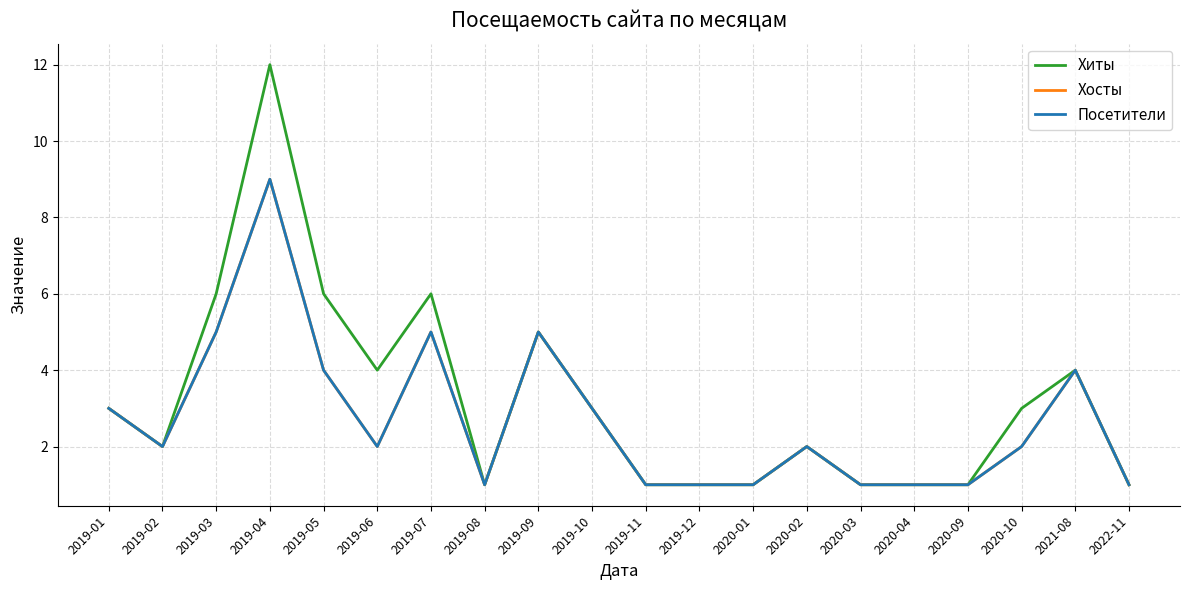

Rank the categories by Хиты value from highest to lowest.

2019-04, 2019-03, 2019-05, 2019-07, 2019-09, 2019-06, 2021-08, 2019-01, 2019-10, 2020-10, 2019-02, 2020-02, 2019-08, 2019-11, 2019-12, 2020-01, 2020-03, 2020-04, 2020-09, 2022-11